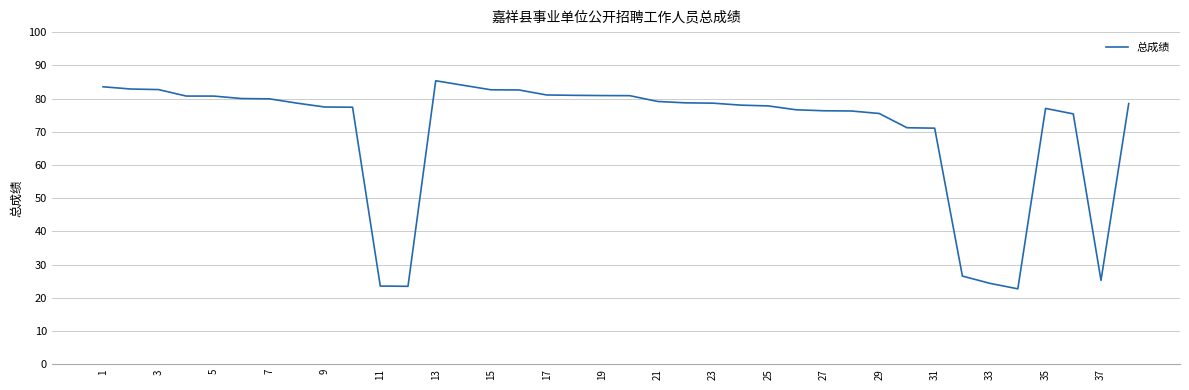

What is the difference between the maximum and minimum values?

62.7